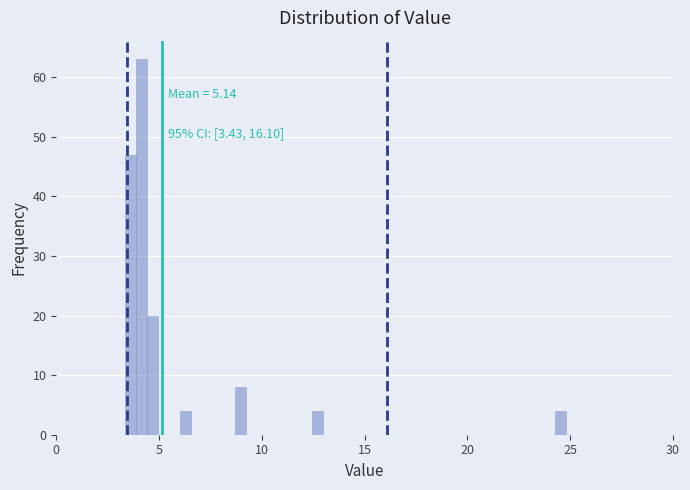

Around what value on the x-axis is the tallest bar? Give the approximate position of its centre, as read against the axis.

4.0